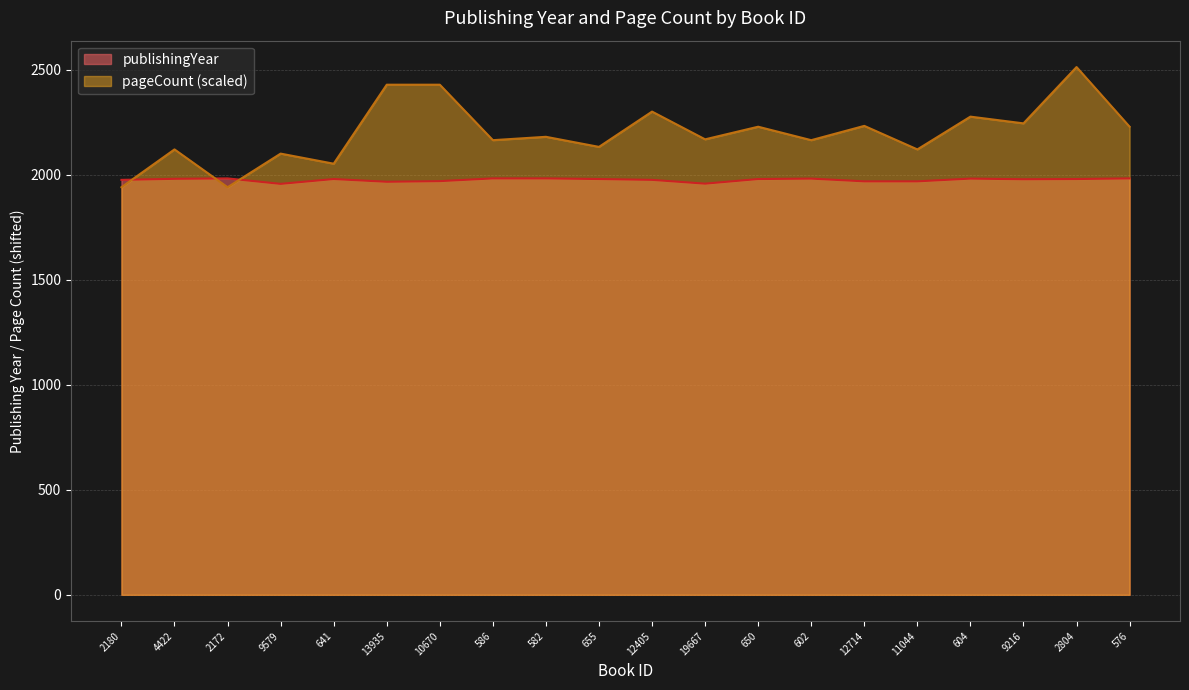

True or false: publishingYear has a value of 893 at 12405.

False